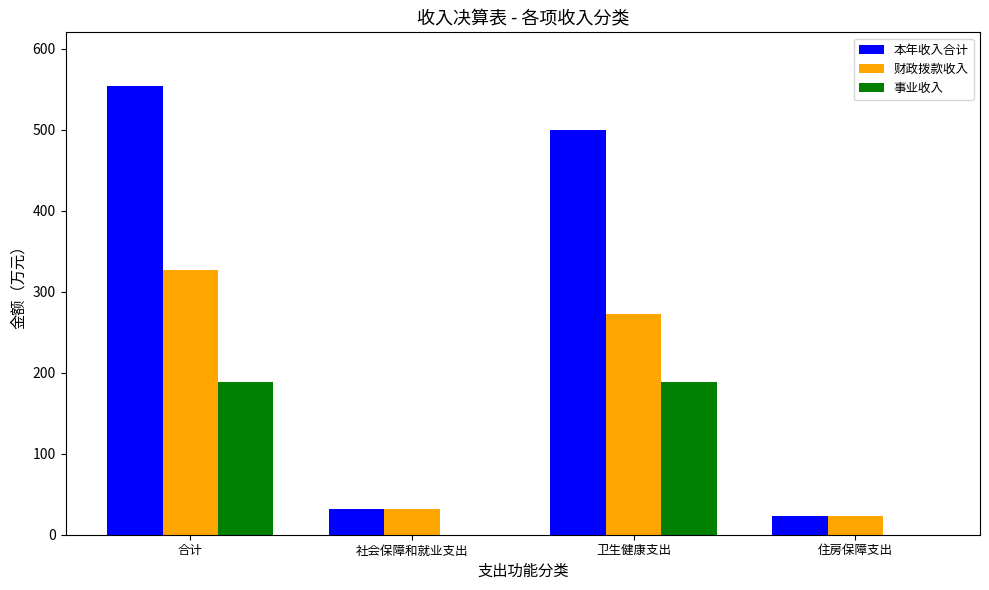

At which category is the sum across all series the highest?

合计